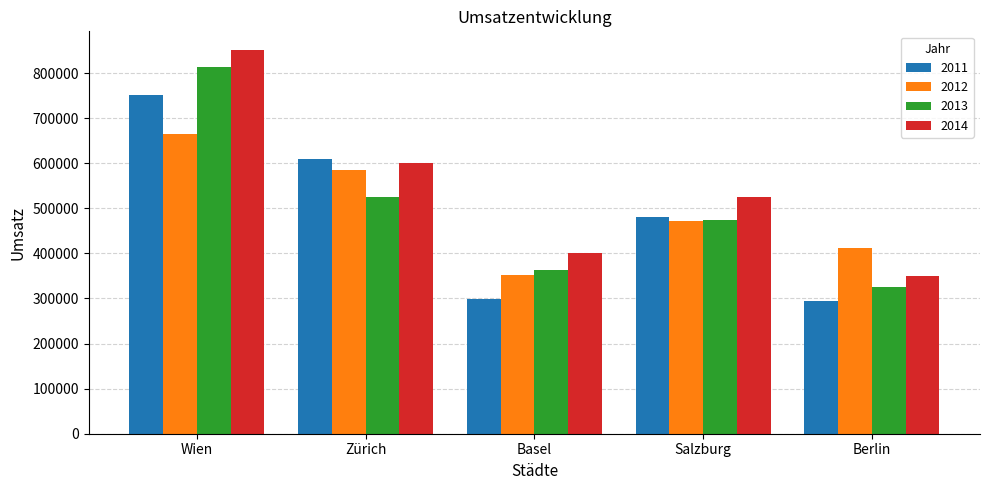

Which series changed the most between Zürich and Berlin?

2011